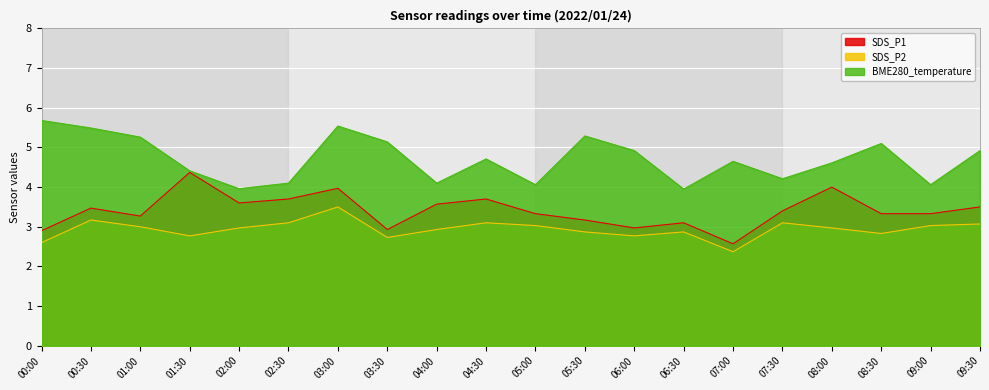

At which category does the chart reach its peak across all series?

00:00